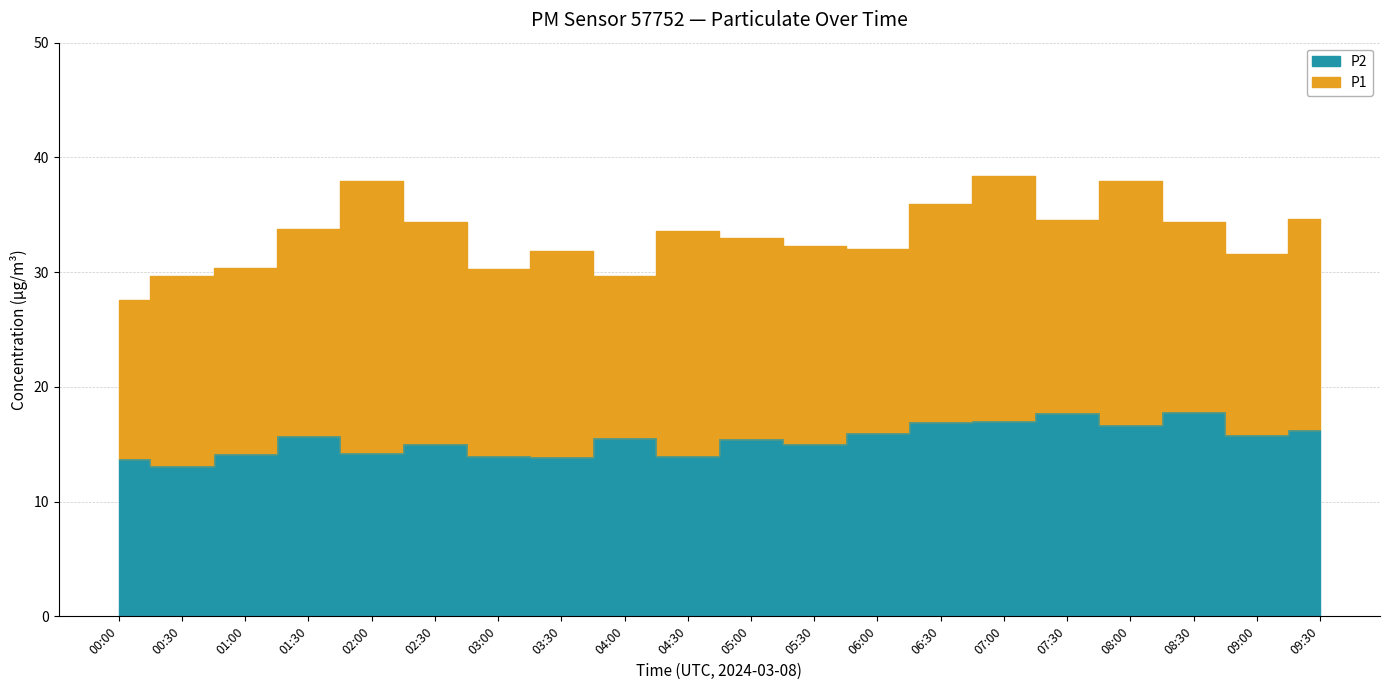

Is the value of P1 at 03:00 greater than the value of P2 at 07:30?

Yes